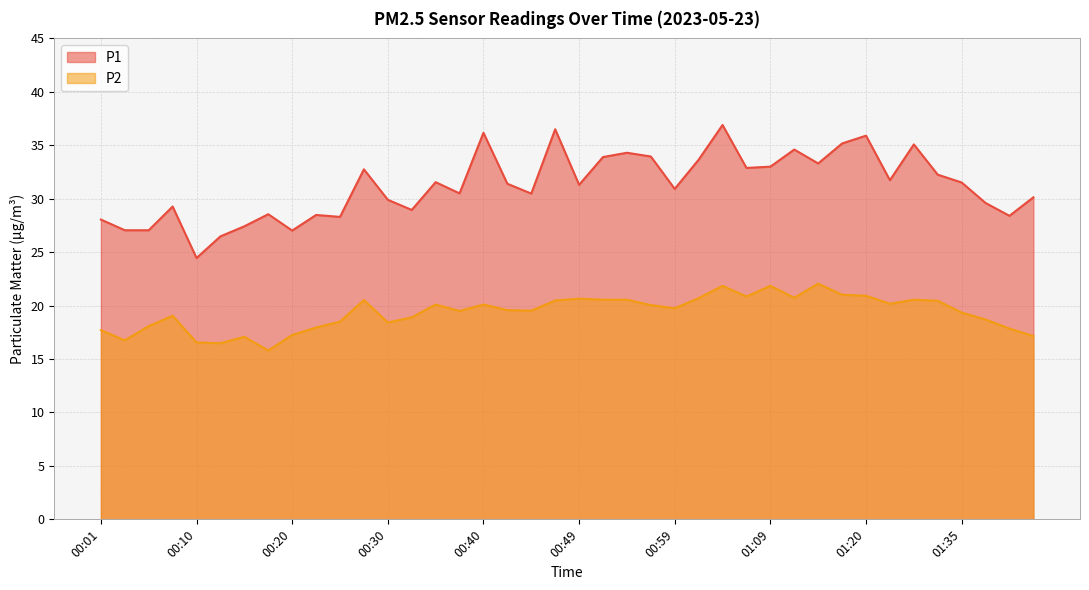

True or false: P1 and P2 cross at least once.

False